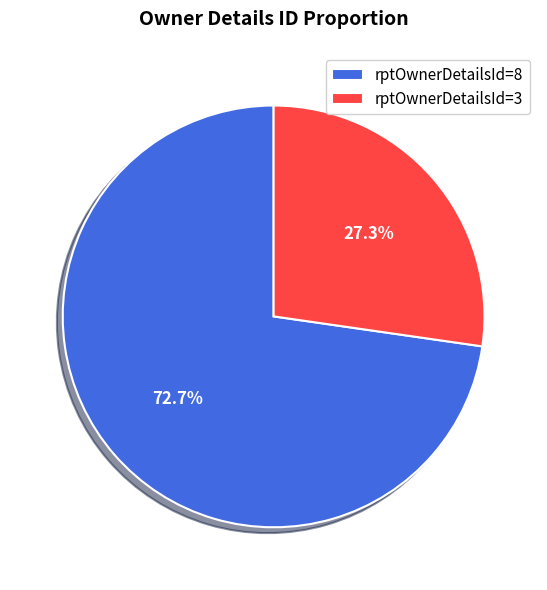

Count the number of slices in the pie.

2